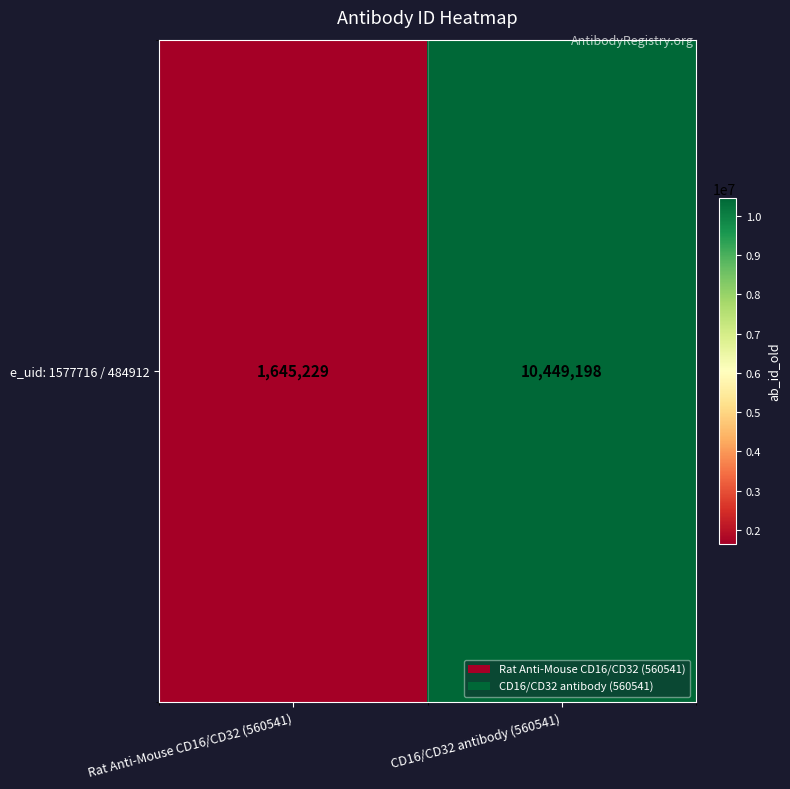

The chart shows a value of 2641156 at Rat Anti-Mouse CD16/CD32 (560541). True or false?

False